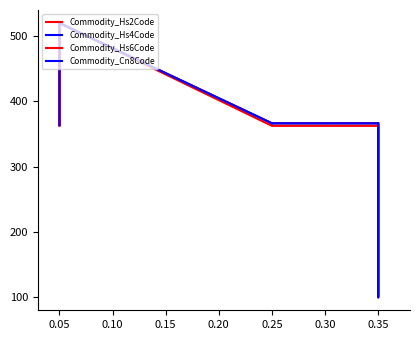

Which series has the largest total across all categories?

Commodity_Hs6Code